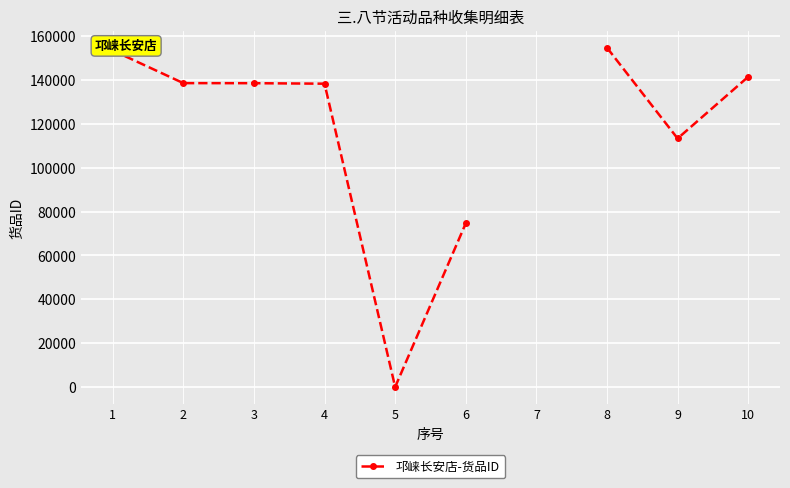

Between 8 and 9, which is larger?

8